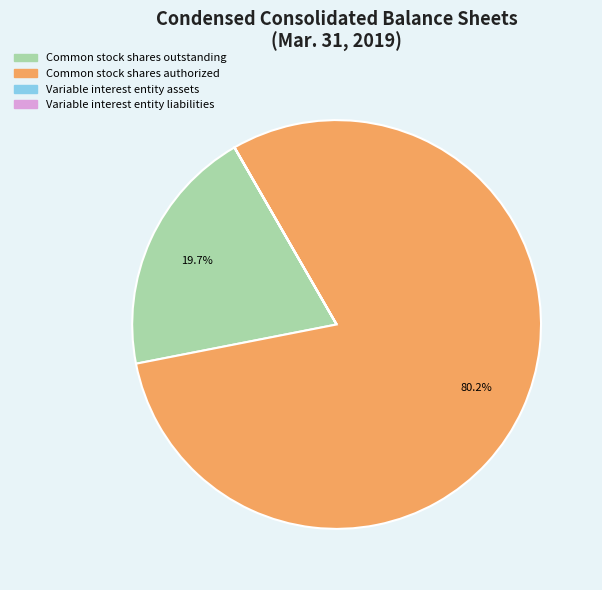

To the nearest percent, what is the difference between the largest and smallest slice percentages?

80%